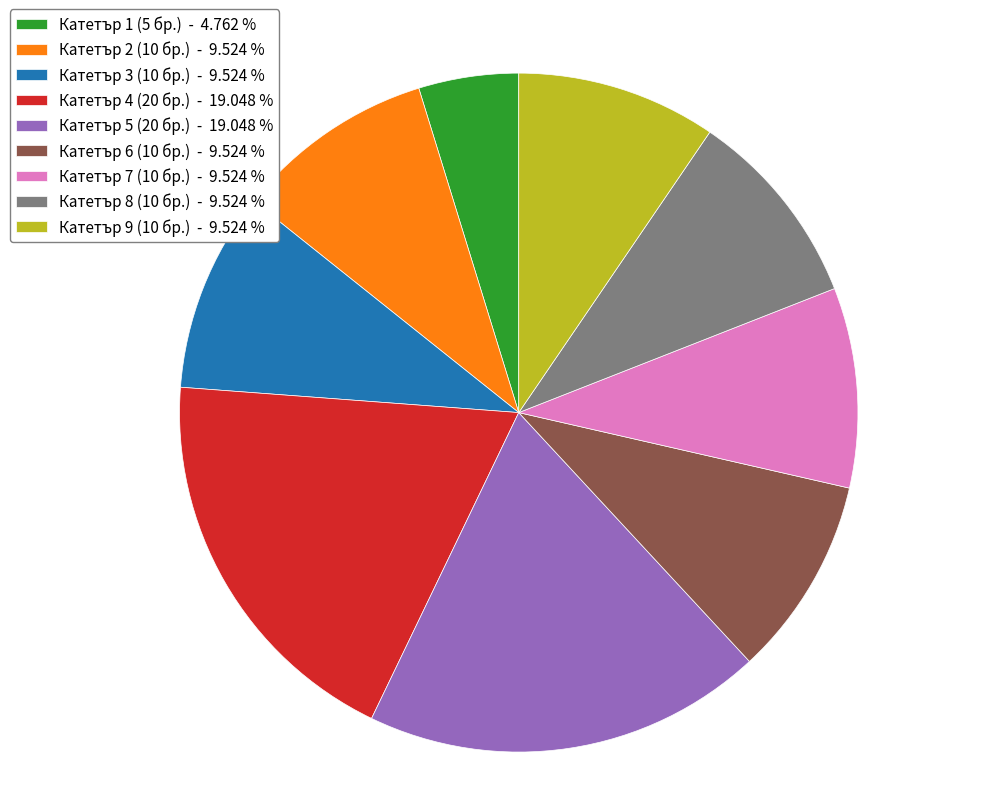

Does Катетър 3 (10 бр.) account for over 50% of the chart?

No